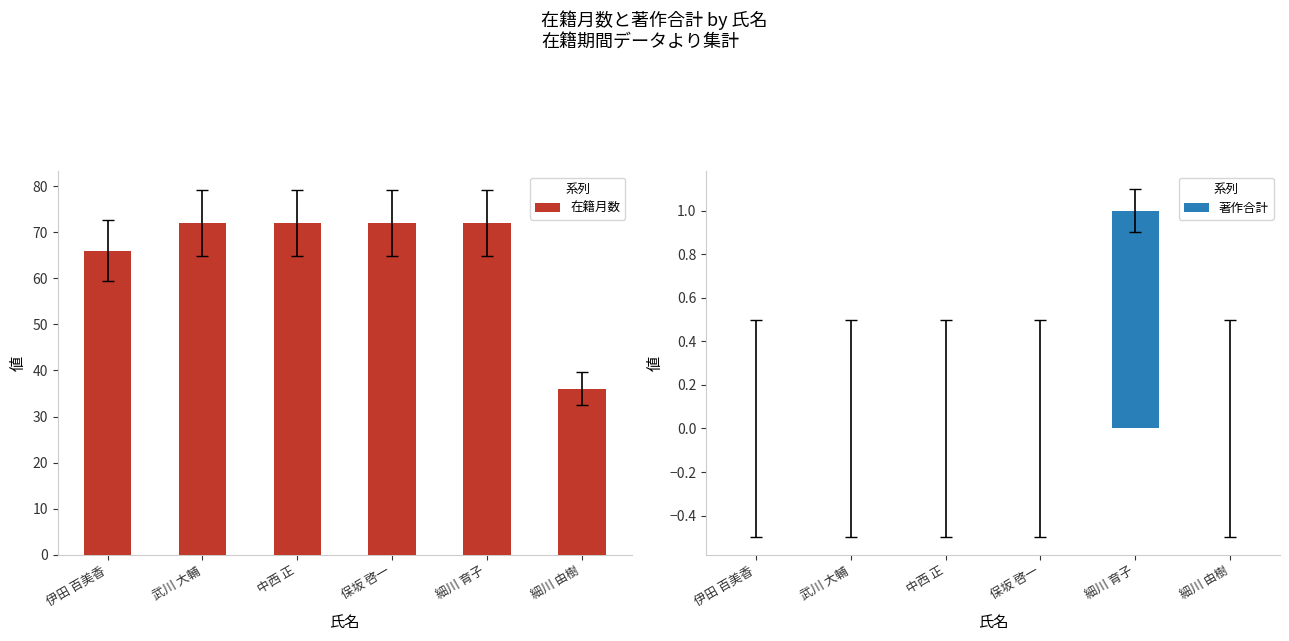

Which category has the lowest value across all series?

伊田 百美香